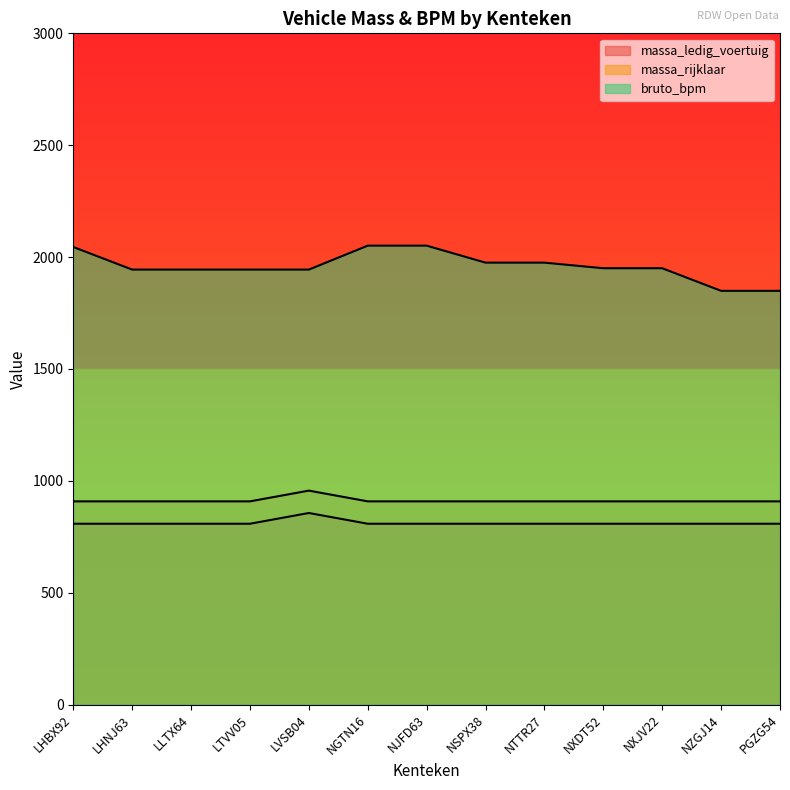

How many data points does each series have?

13